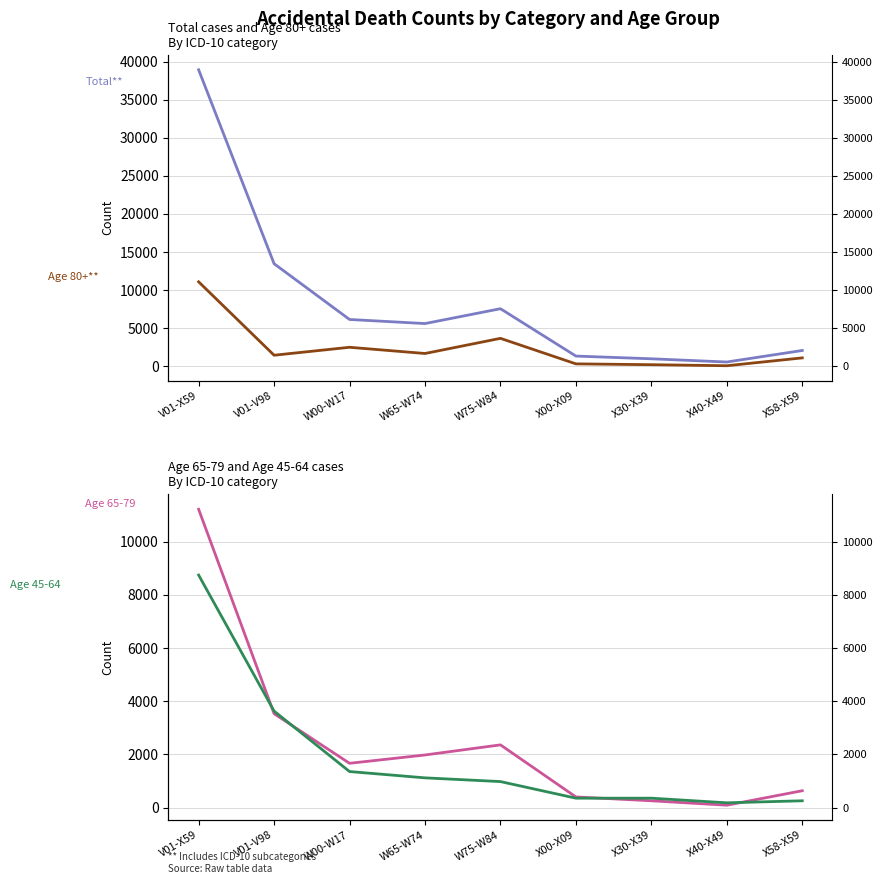

What is the difference between the Total values at W65-W74 and W75-W84?

1950